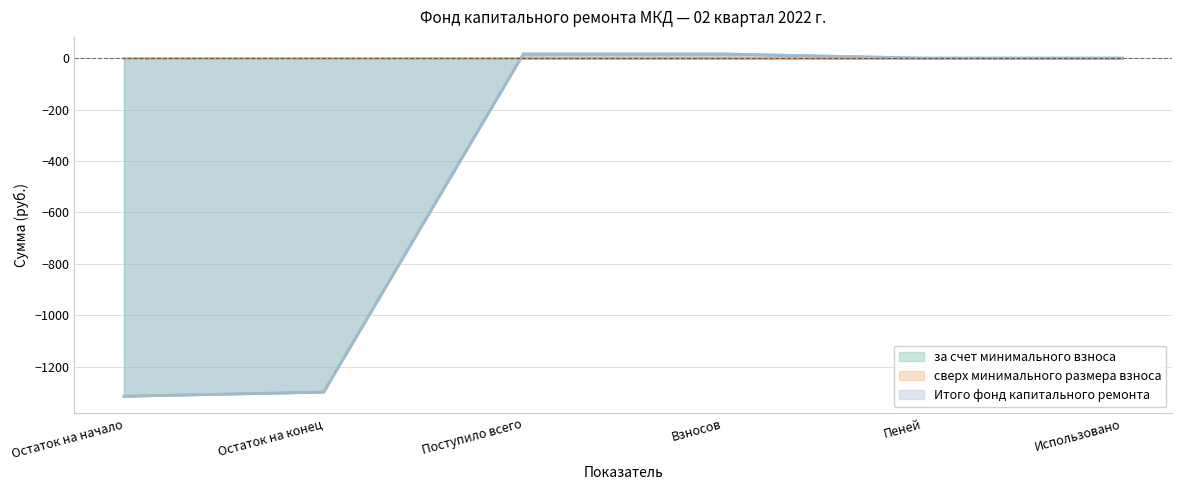

Where does the Итого фонд капитального ремонта series first go above 0?

Поступило всего